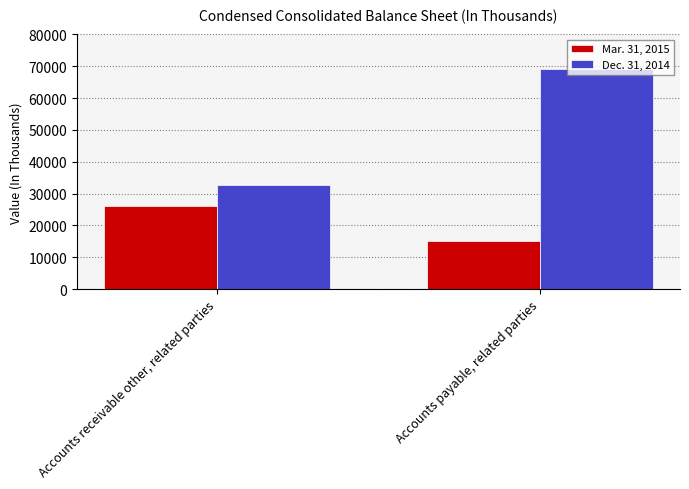

What is the label of the 2nd bar from the left?

Accounts payable, related parties